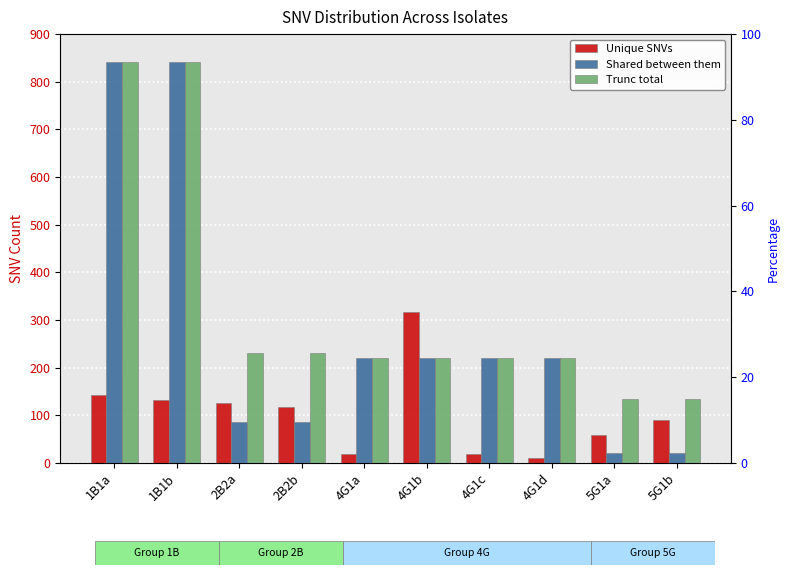

Reading right to left, extract all data points from this chart.

Unique SNVs: 90	58	10	18	317	19	117	126	132	142
Shared between them: 21	21	220	220	220	220	86	86	842	842
Trunc total: 134	134	220	220	220	220	231	231	842	842